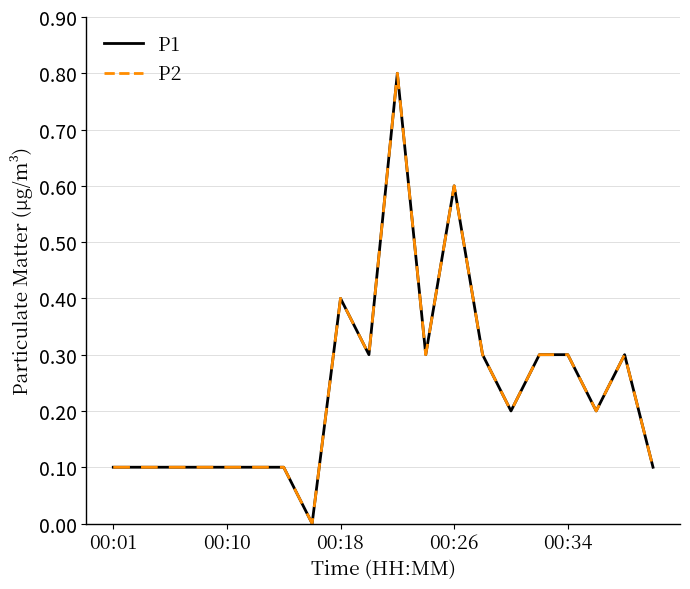

Does the chart have visible grid lines?

Yes